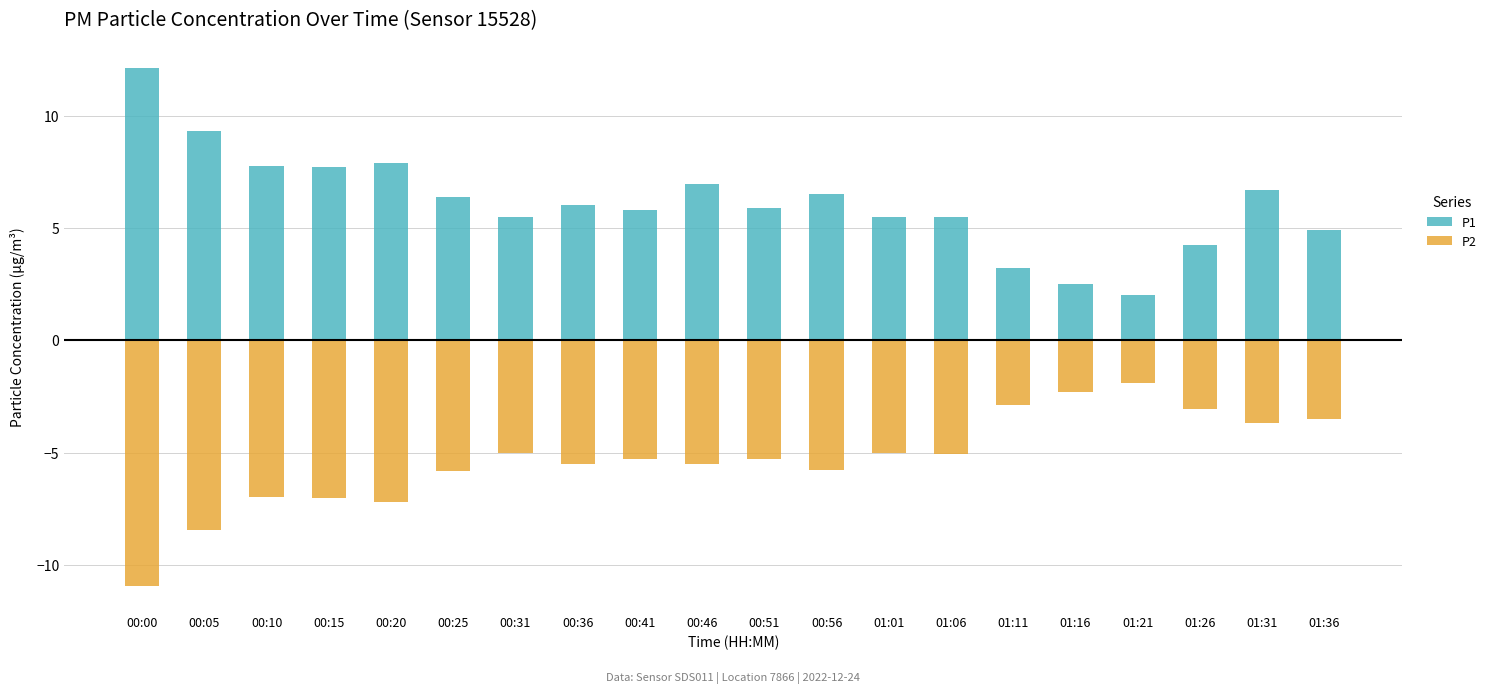

What is the difference between the maximum and minimum values in the P1 series?

10.1